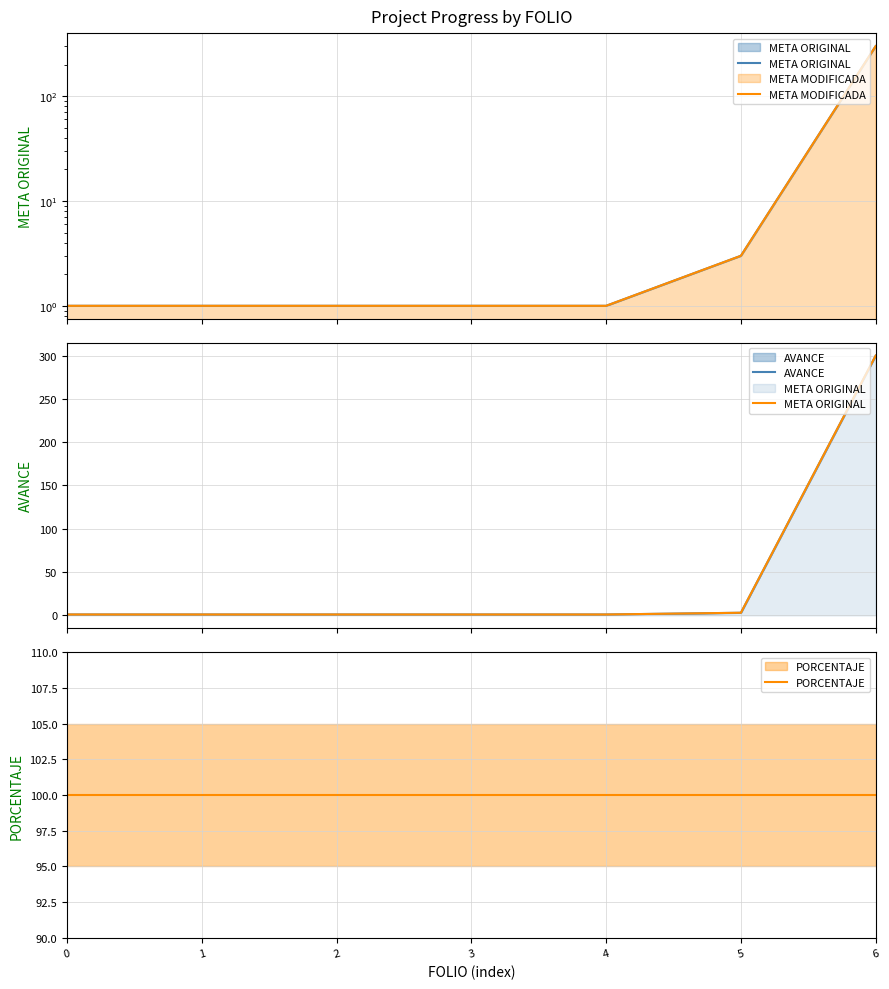

What is the minimum value for META ORIGINAL?

1